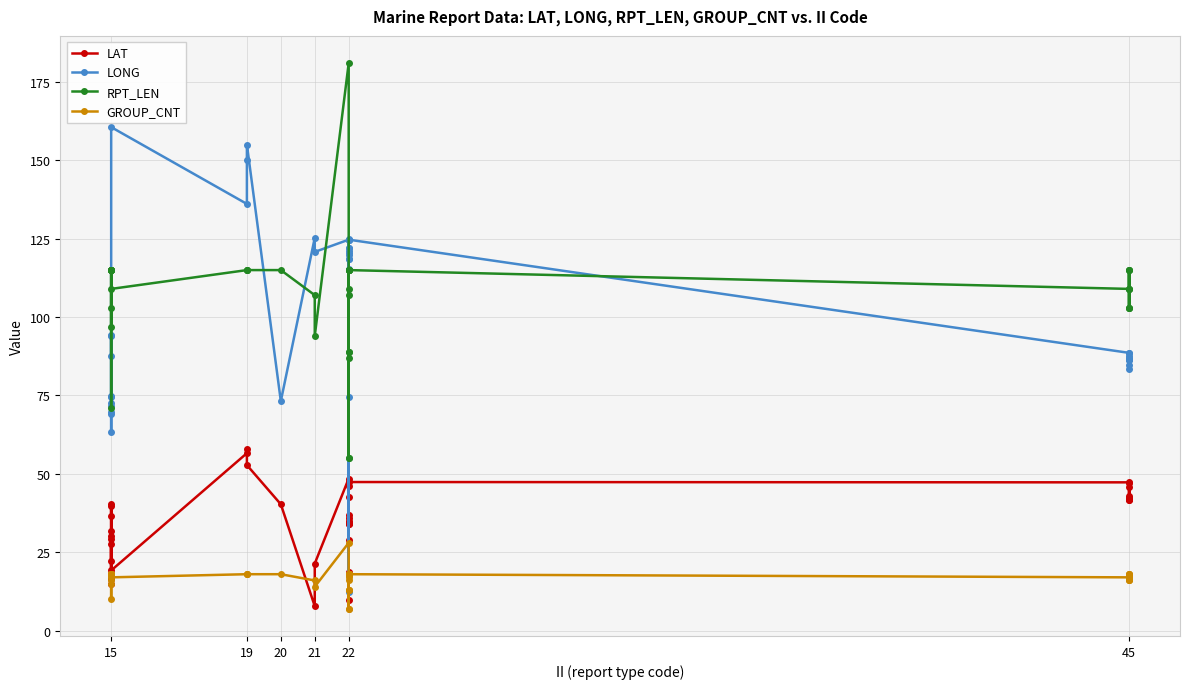

Which series has the widest spread of values?

LONG